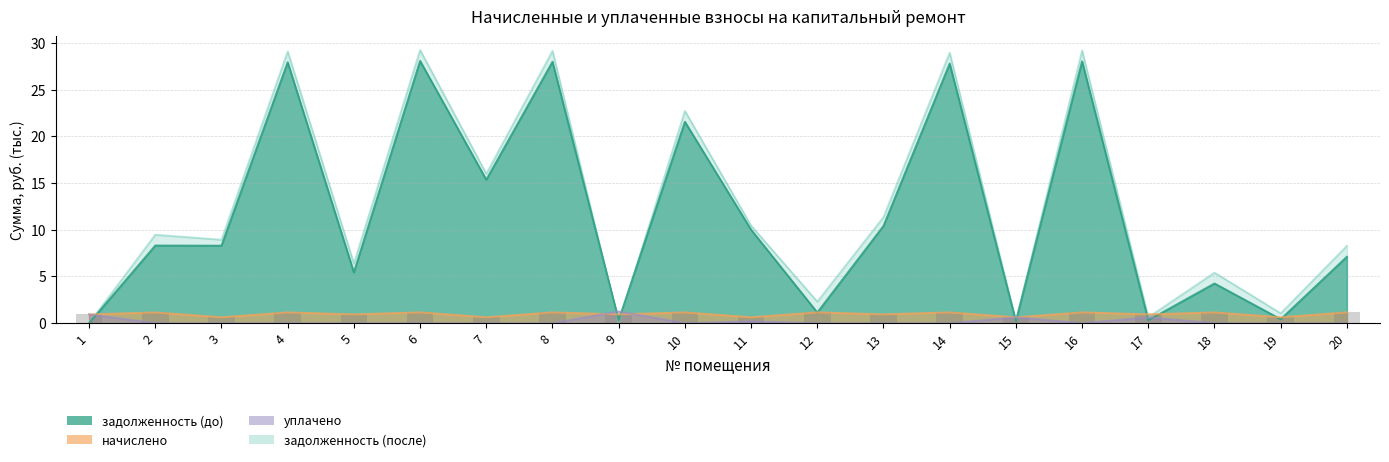

What is the sum of the уплачено values at 15 and 12?

0.6